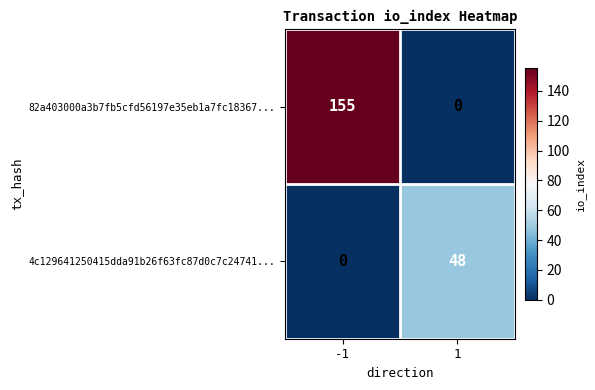

Which series has the widest spread of values?

82a403000a3b7fb5cfd56197e35eb1a7fc18367...